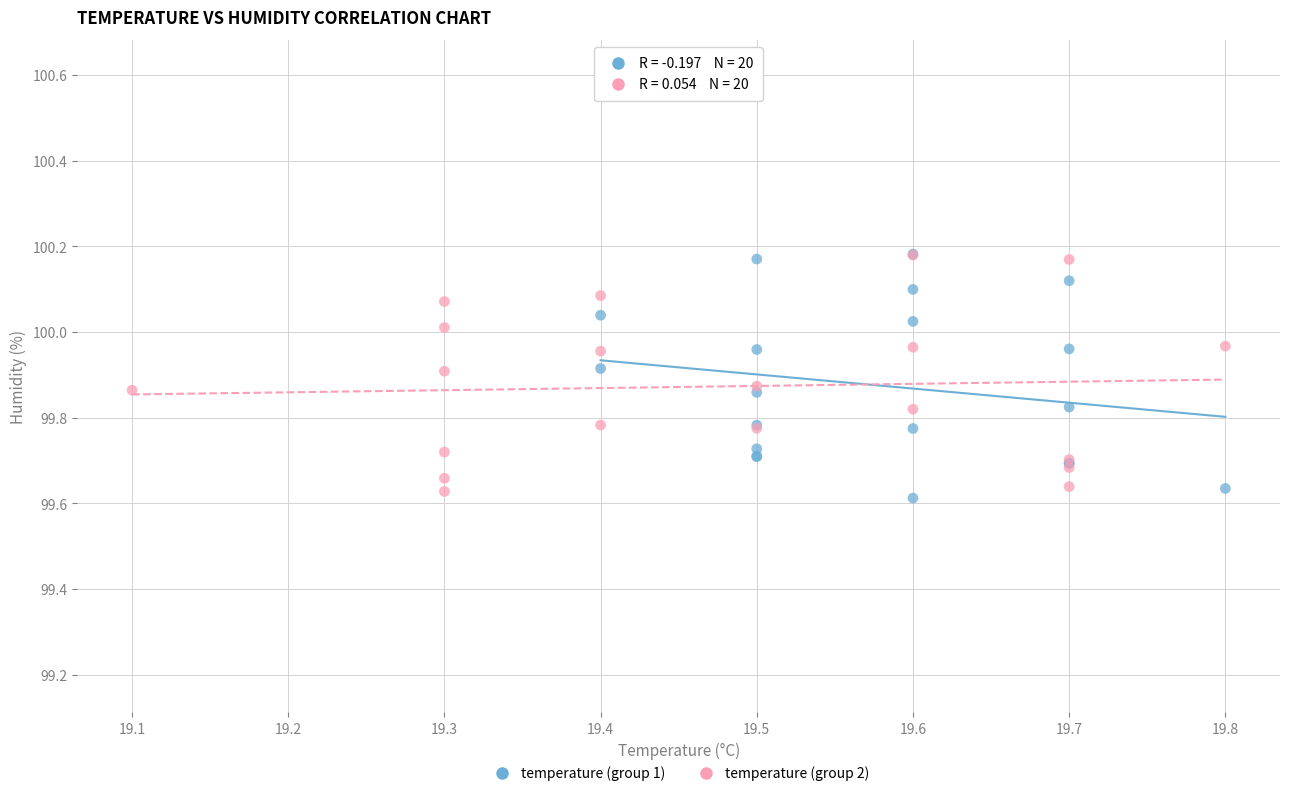

What are all the series names shown in the legend?

temperature (group 1), temperature (group 2)